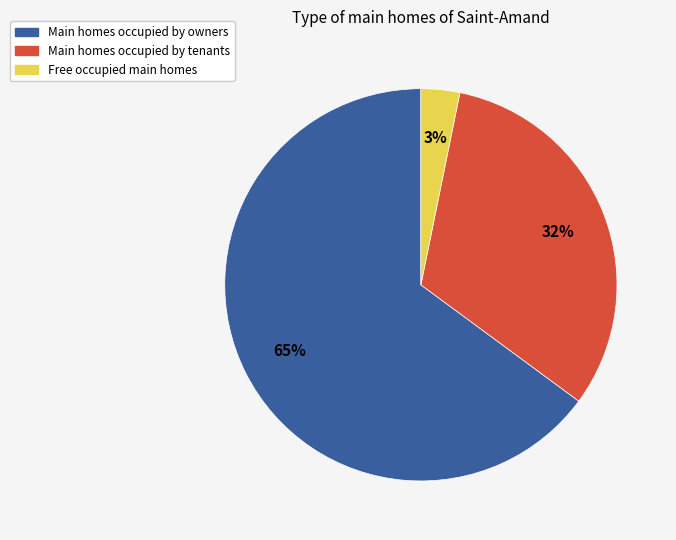

Is it true that Free occupied main homes is 3% of the pie?

True